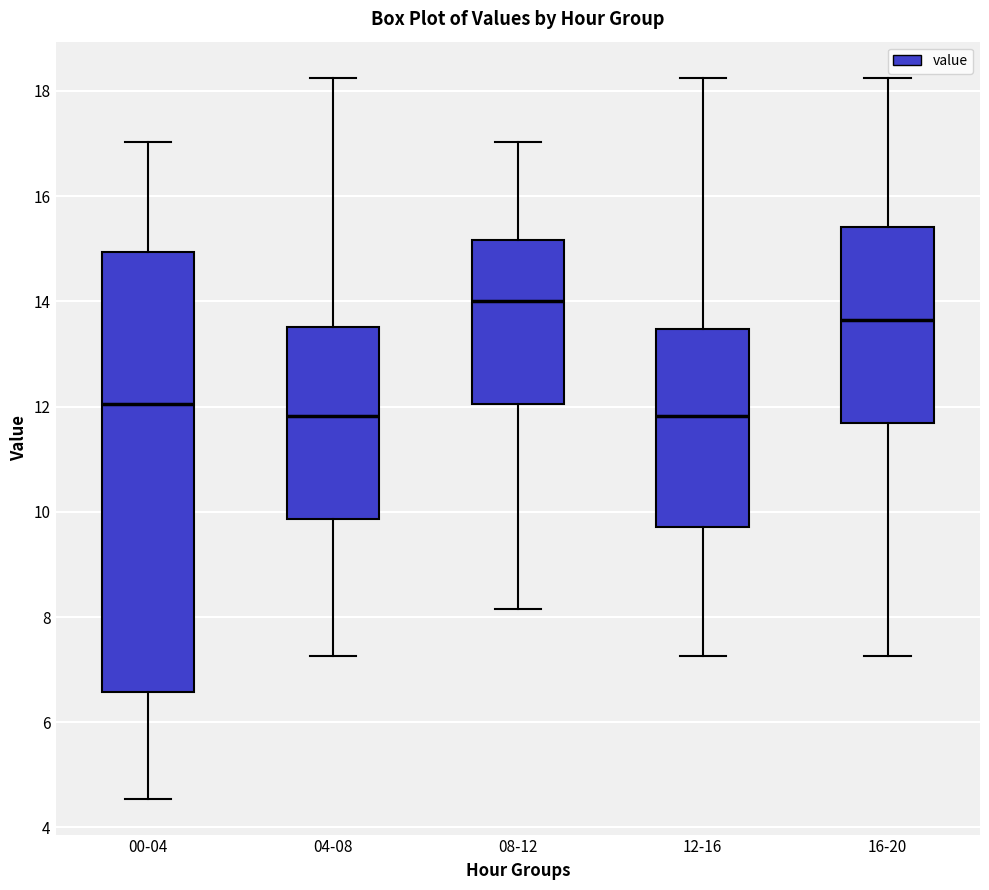

Reading left to right, transcribe this box plot: for each box, give where its median line is, the range the box spans, and where its two whiskers end, as read against the y-axis. The values are not printed on the chart, so give them approximately, as read against the axis.

00-04: median 12.0, box 6.6 to 15.0, whiskers 4.6 to 17.0
04-08: median 11.8, box 9.8 to 13.6, whiskers 7.2 to 18.2
08-12: median 14.0, box 12.0 to 15.2, whiskers 8.2 to 17.0
12-16: median 11.8, box 9.8 to 13.4, whiskers 7.2 to 18.2
16-20: median 13.6, box 11.6 to 15.4, whiskers 7.2 to 18.2